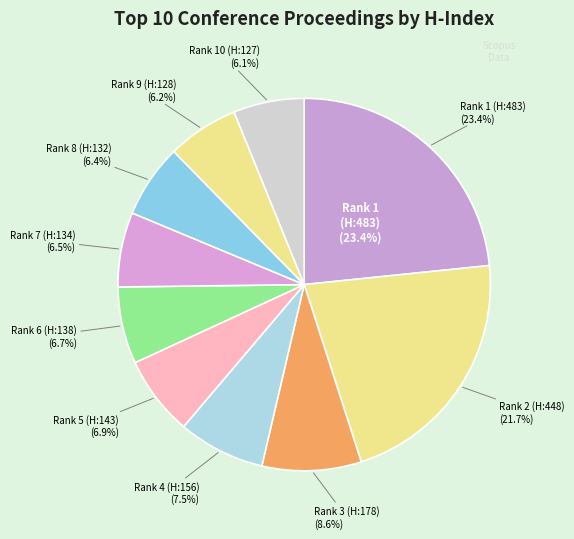

To the nearest percent, what is the difference between the largest and smallest slice percentages?

17%